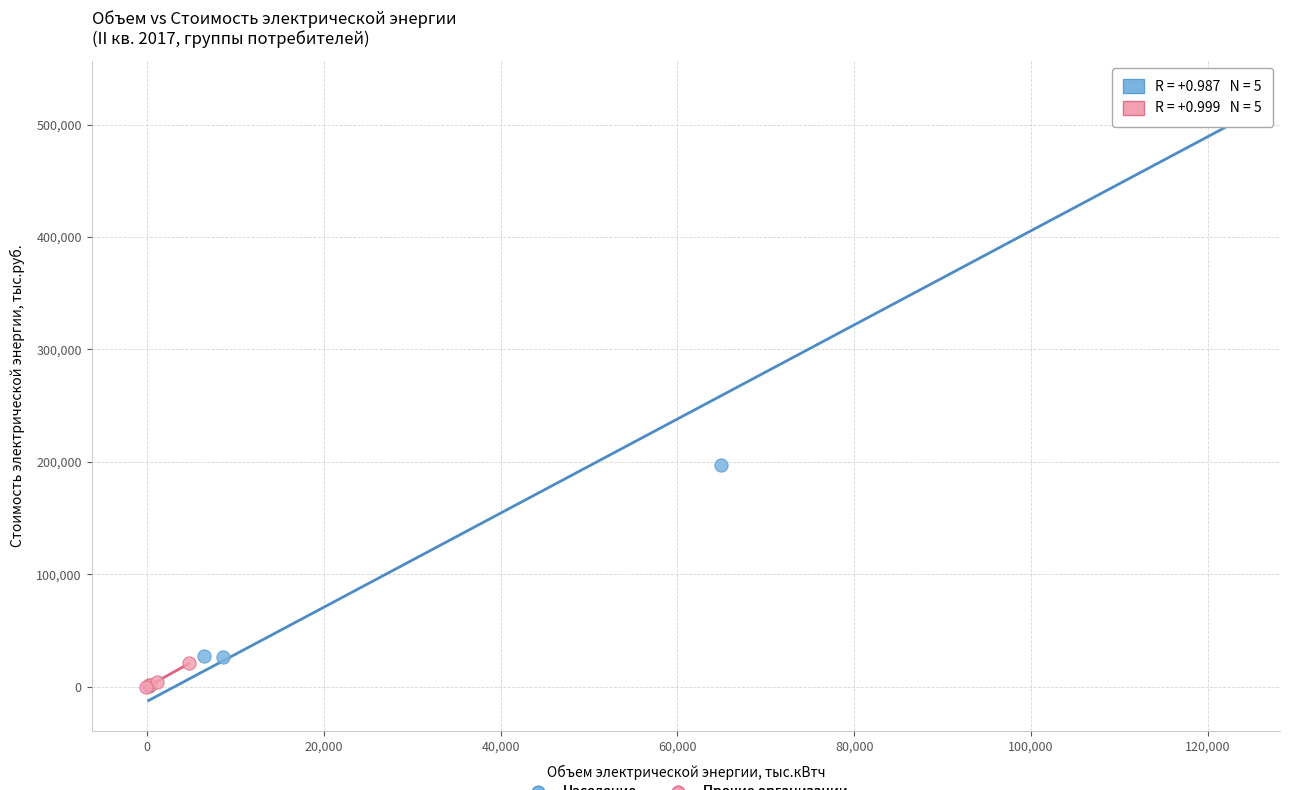

Which series contains the highest Y value?

Население